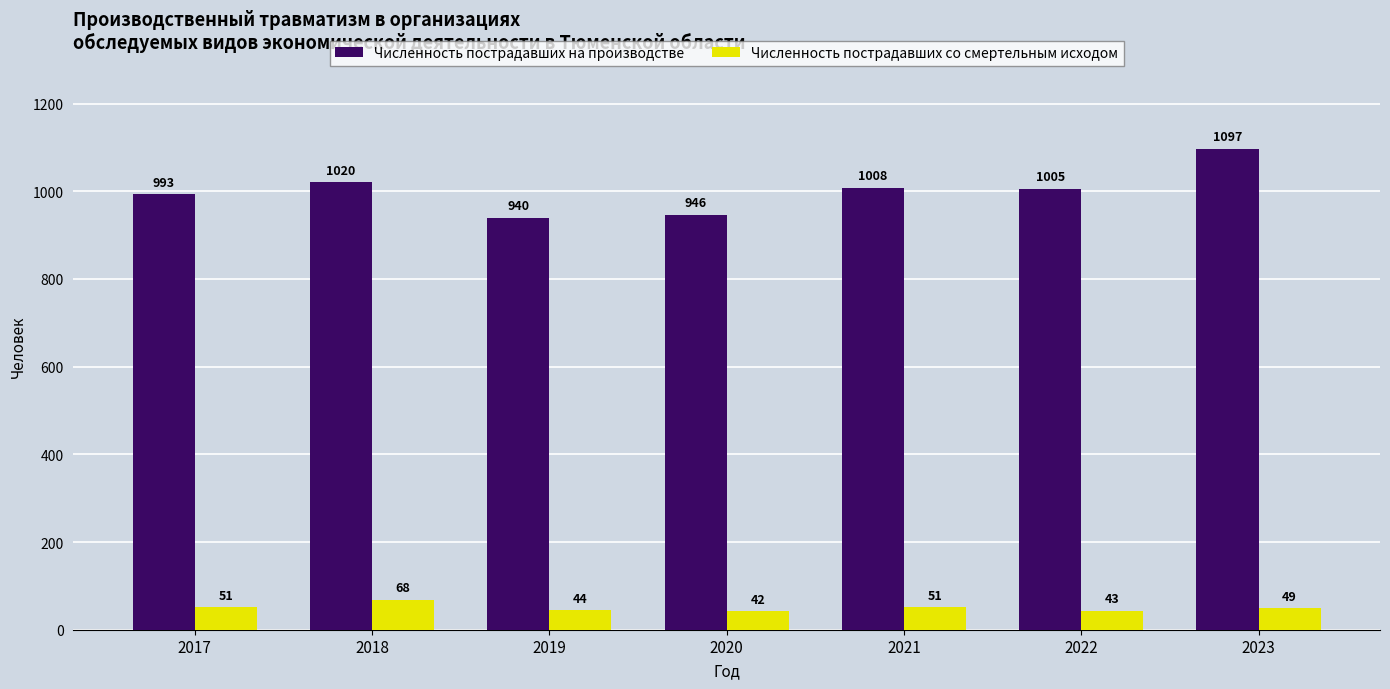

Which series has the largest total across all categories?

Численность пострадавших на производстве